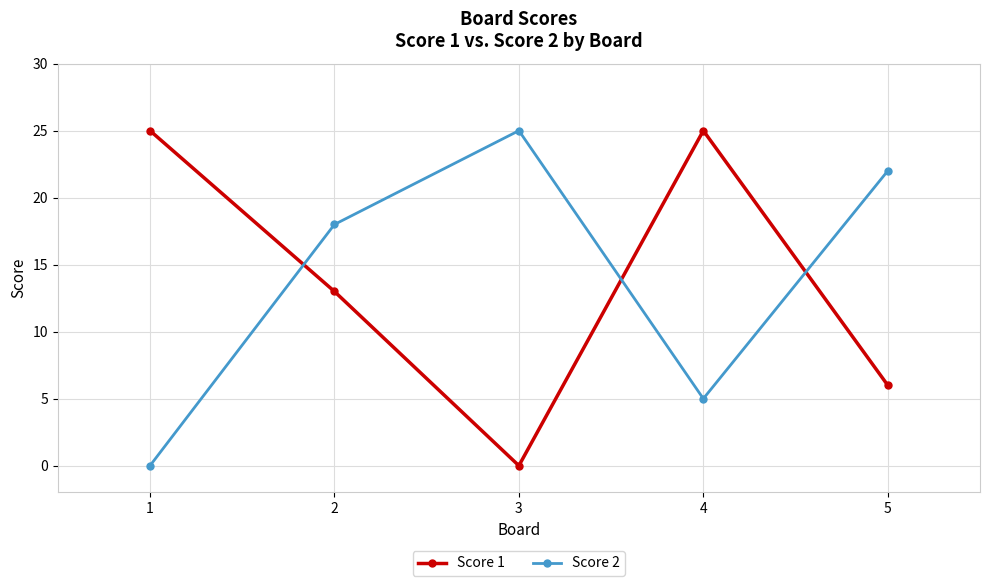

What is the value of the Score 2 point at the 4th from the left?

5